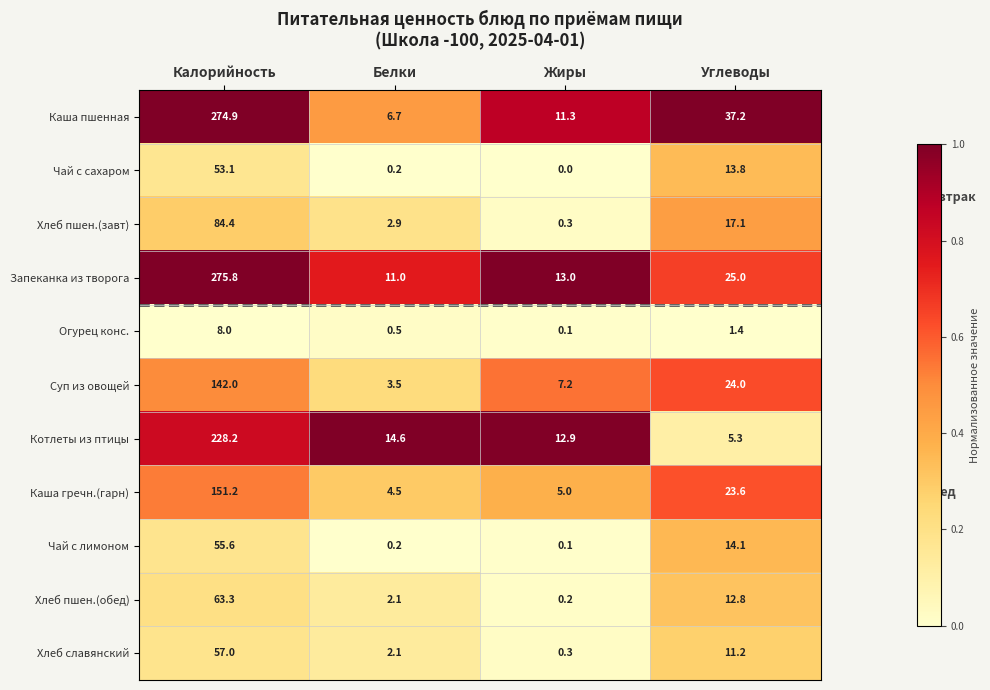

True or false: Хлеб пшен.(обед) has a value of 0.2 at Жиры.

True